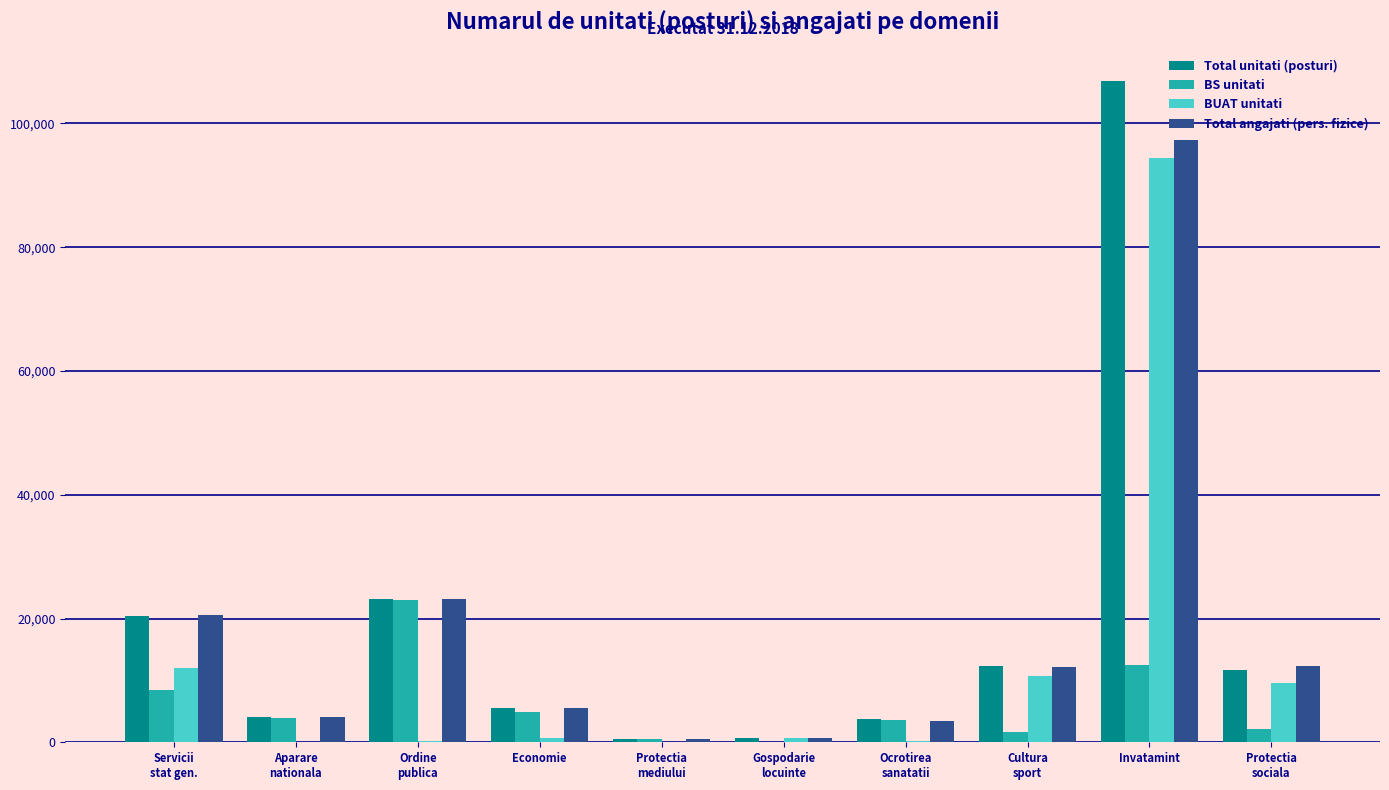

The Total unitati (posturi) series shows 5577.6 at Economie. True or false?

True